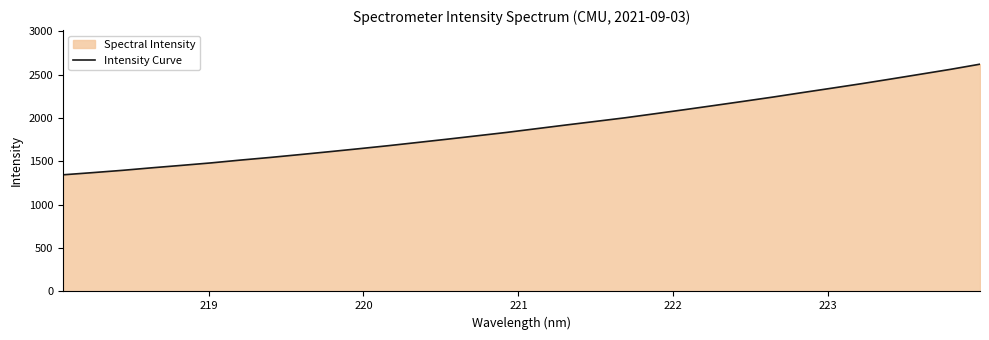

What is the minimum value shown in the chart?

1346.0